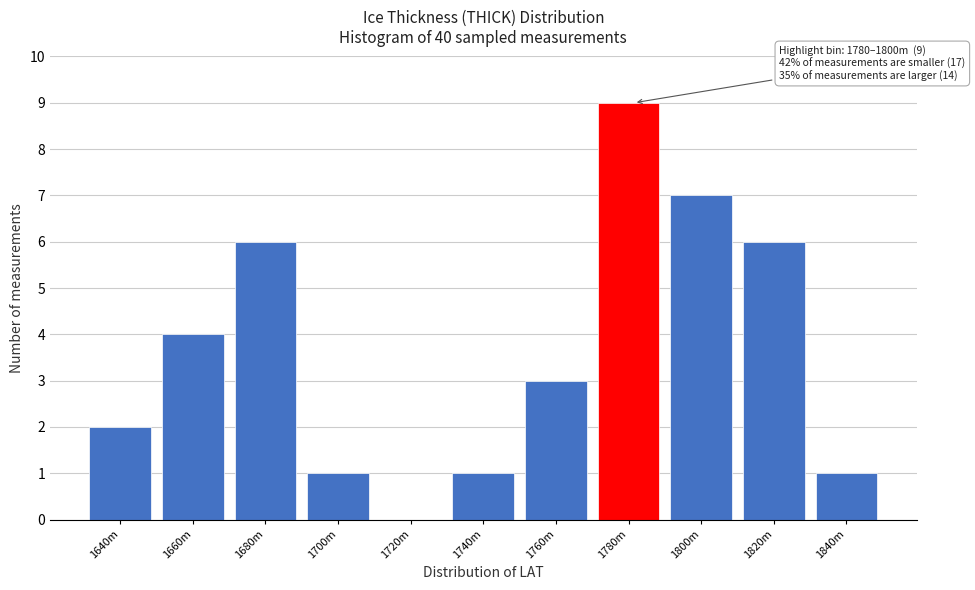

Reading right to left, transcribe all the data shown in this chart.

1840m=1	1820m=6	1800m=7	1780m=9	1760m=3	1740m=1	1720m=0	1700m=1	1680m=6	1660m=4	1640m=2